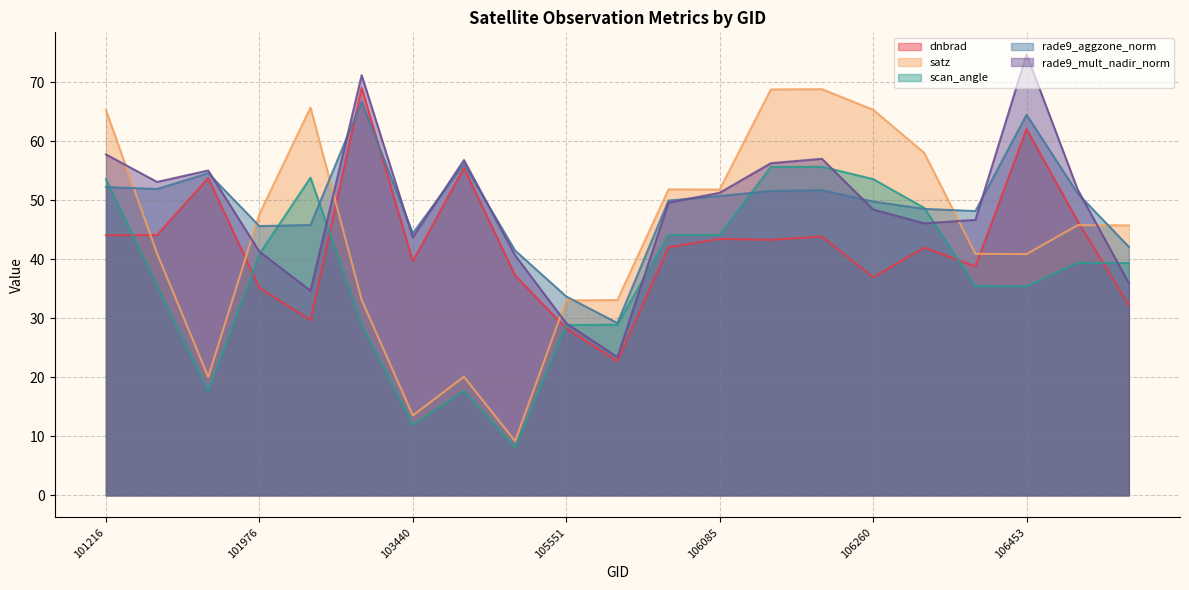

What is the spread (max minus min) of values at 106260?

28.4